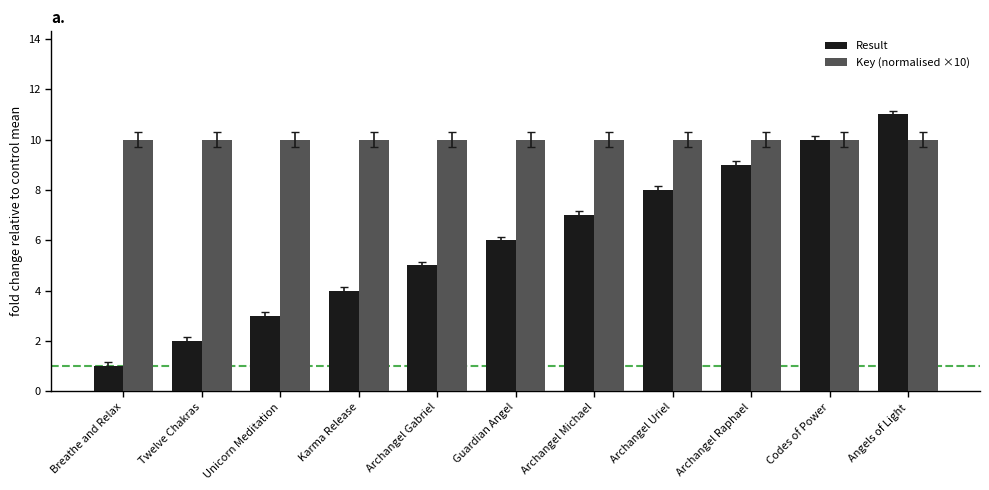

What is the maximum value shown in the chart?

11.0